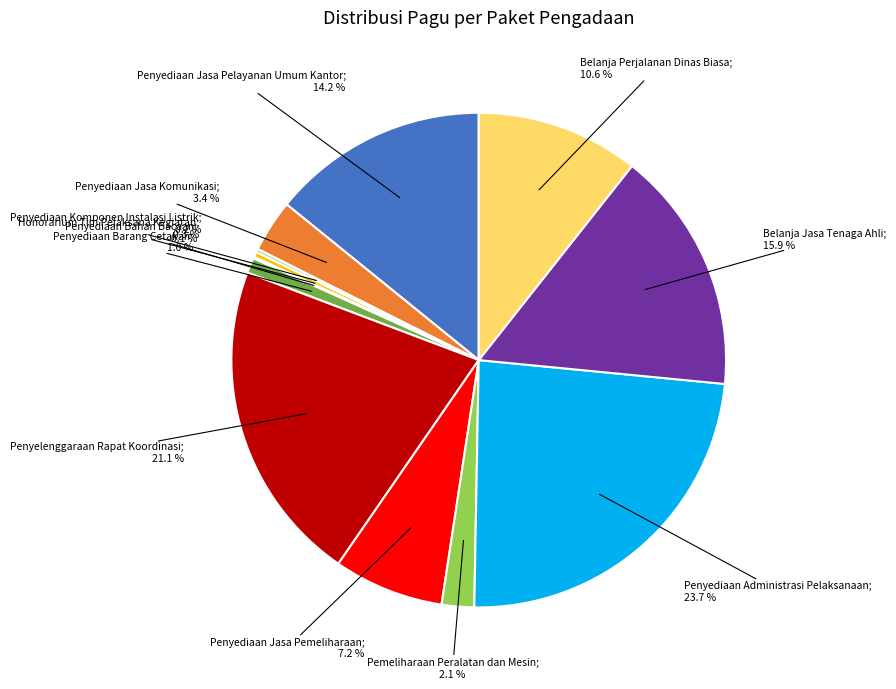

Is there any slice that represents more than half of the pie?

No